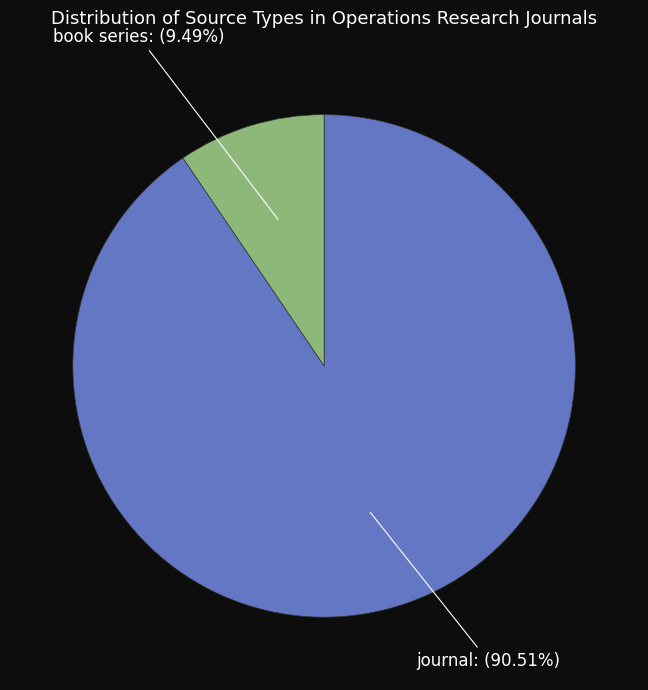

How many slices are in this pie chart?

2